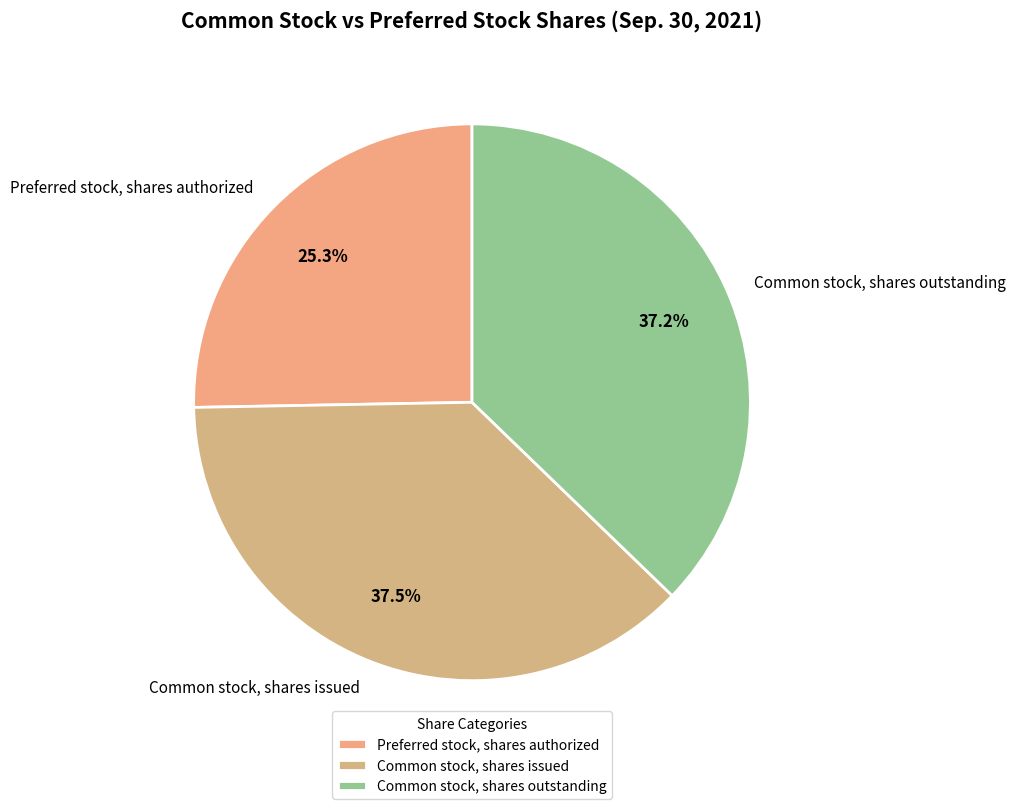

Is it true that Common stock, shares issued is 44% of the pie?

False